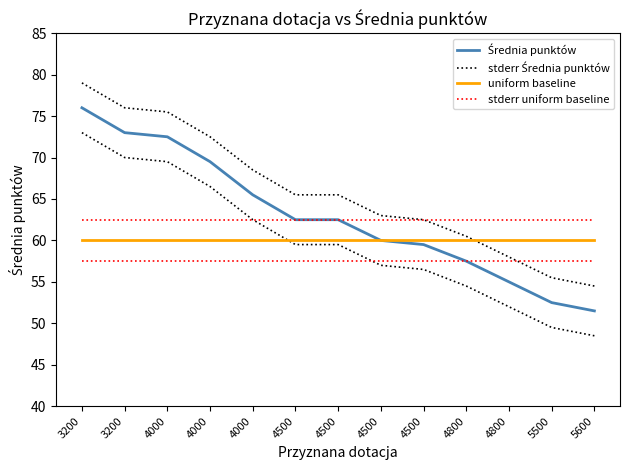

Is this an area chart (filled region under the line)?

No